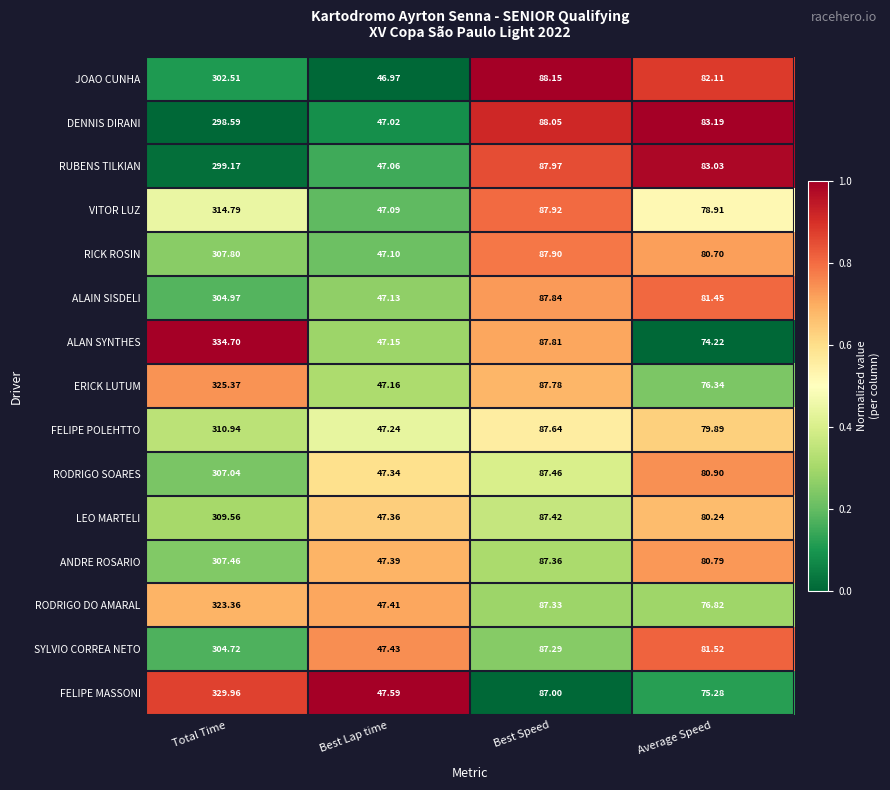

Where is RICK ROSIN nearest to the value 177?

Best Speed